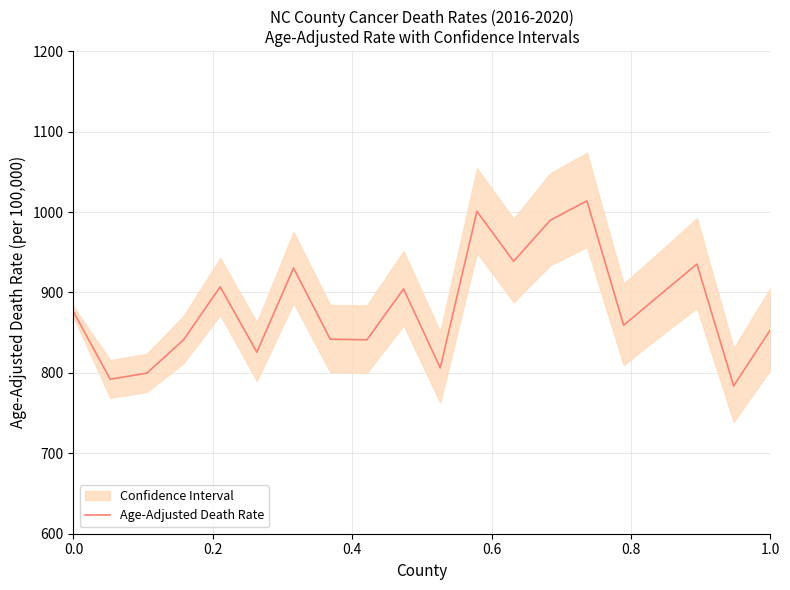

Does the chart display data point markers on the line(s)?

No